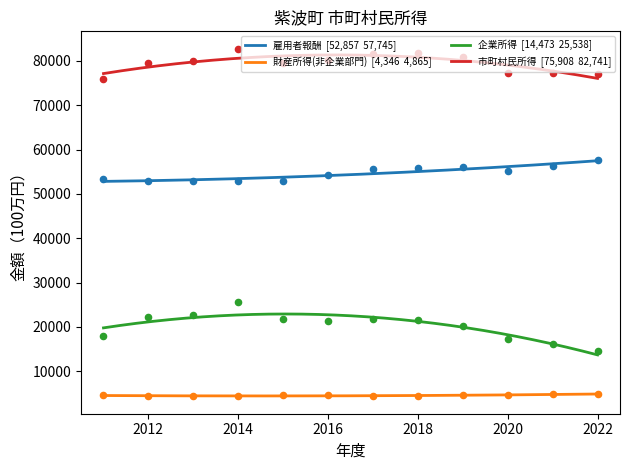

What is the total value across all series at 2014?

165482